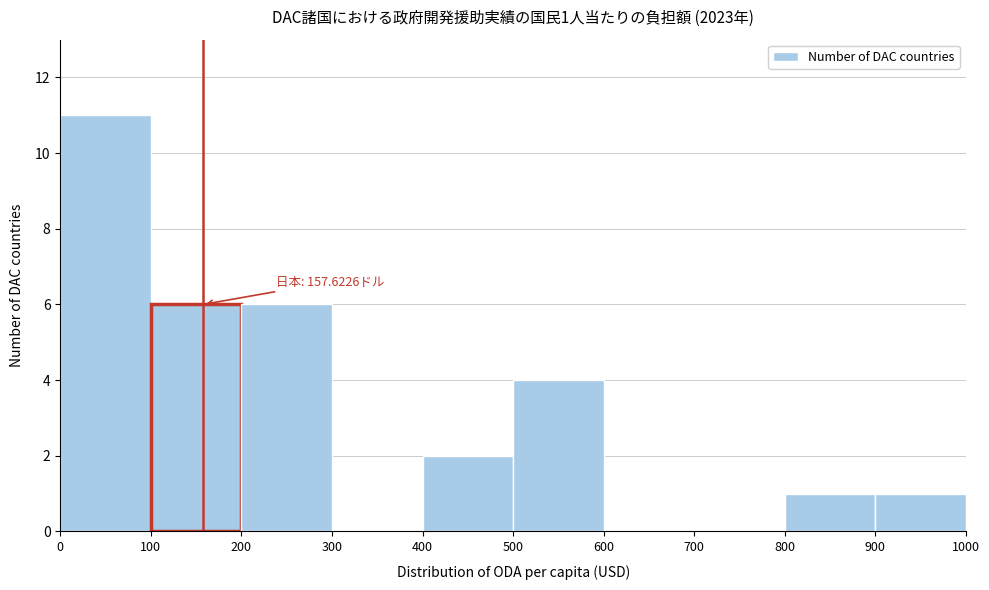

Over which range of the x-axis is the bar tallest?

0 to 100